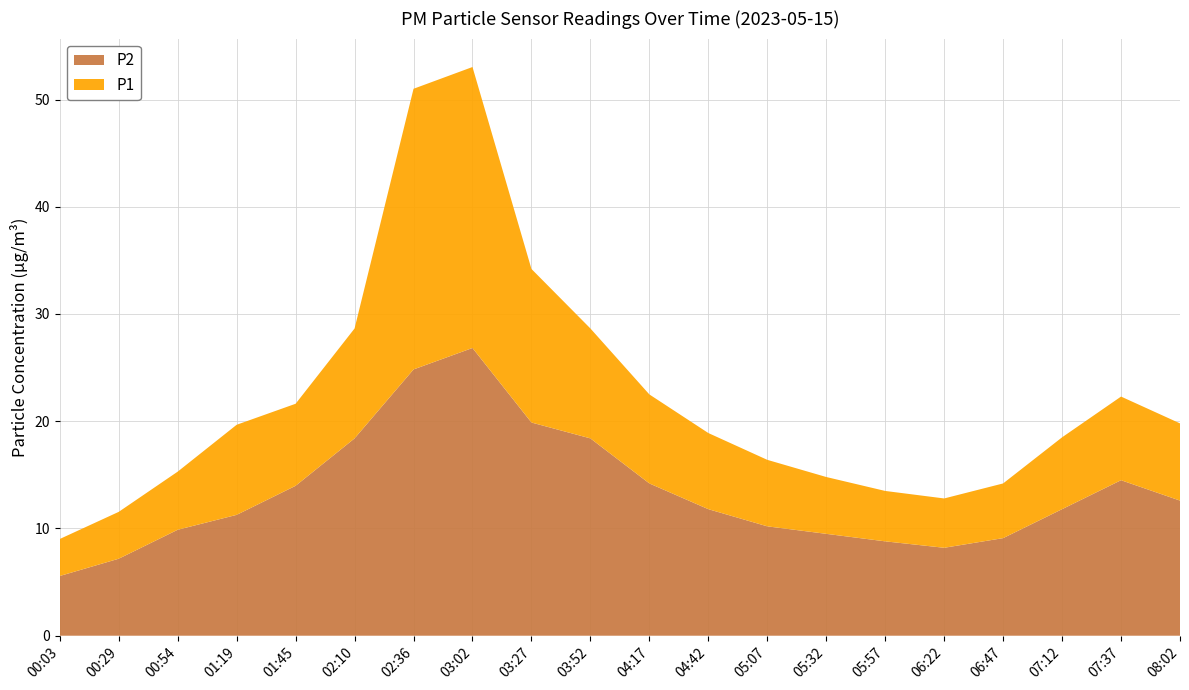

Reading right to left, what are all the values shown in this chart?

P1: 08:02=19.8	07:37=22.3	07:12=18.5	06:47=14.2	06:22=12.8	05:57=13.5	05:32=14.8	05:07=16.4	04:42=18.9	04:17=22.5	03:52=28.6	03:27=34.2	03:02=53.0	02:36=51.0	02:10=28.6	01:45=21.6	01:19=19.7	00:54=15.3	00:29=11.6	00:03=9.0
P2: 08:02=12.6	07:37=14.5	07:12=11.8	06:47=9.1	06:22=8.2	05:57=8.8	05:32=9.5	05:07=10.2	04:42=11.8	04:17=14.2	03:52=18.4	03:27=19.9	03:02=26.8	02:36=24.8	02:10=18.4	01:45=14.0	01:19=11.3	00:54=9.9	00:29=7.2	00:03=5.6